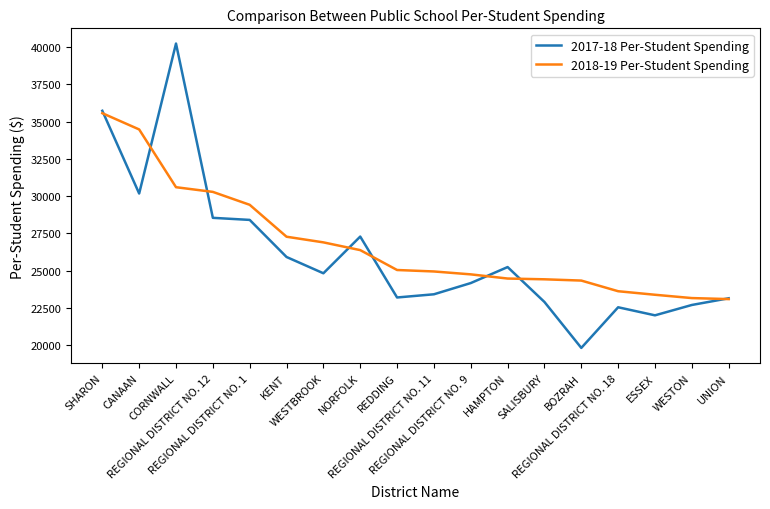

Rank the series by their maximum value, from highest to lowest.

2017-18 Per-Student Spending, 2018-19 Per-Student Spending